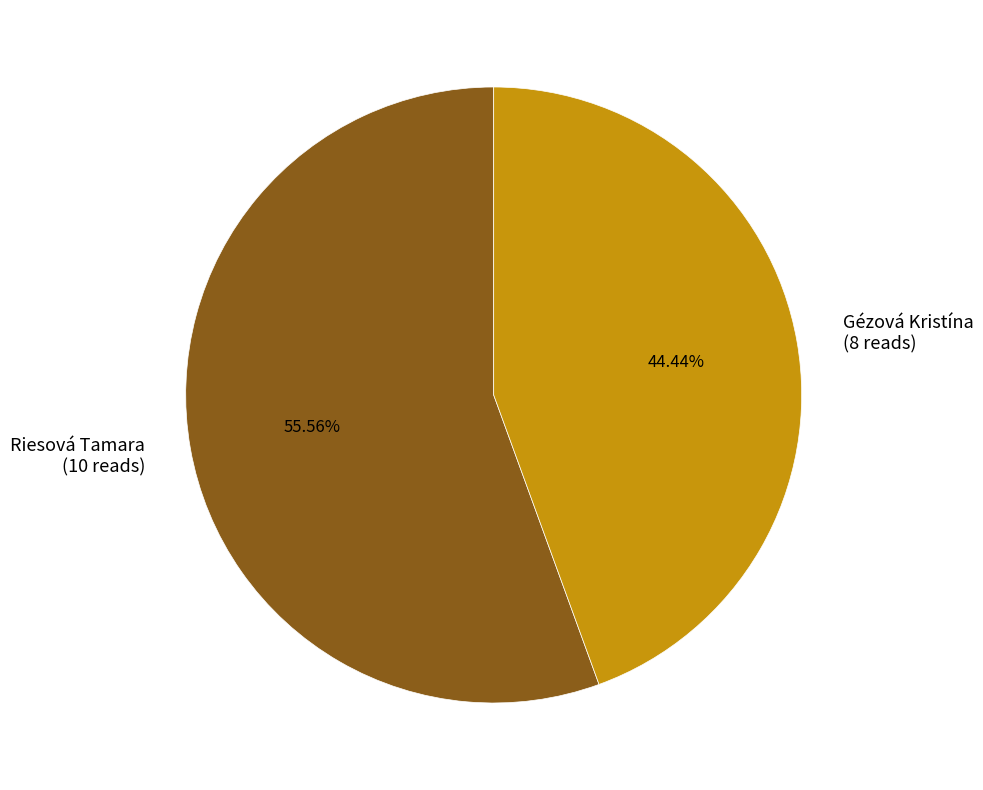

Is it true that Riesová Tamara is 56% of the pie?

True